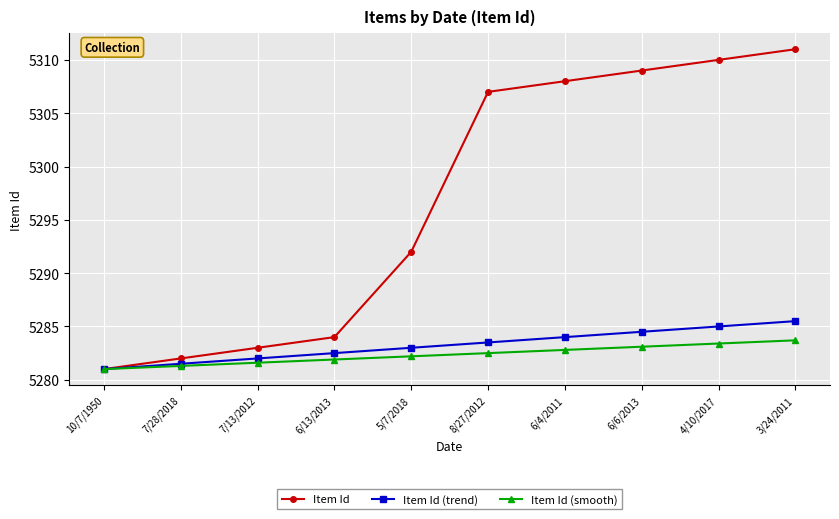

Count the number of data series in this chart.

3